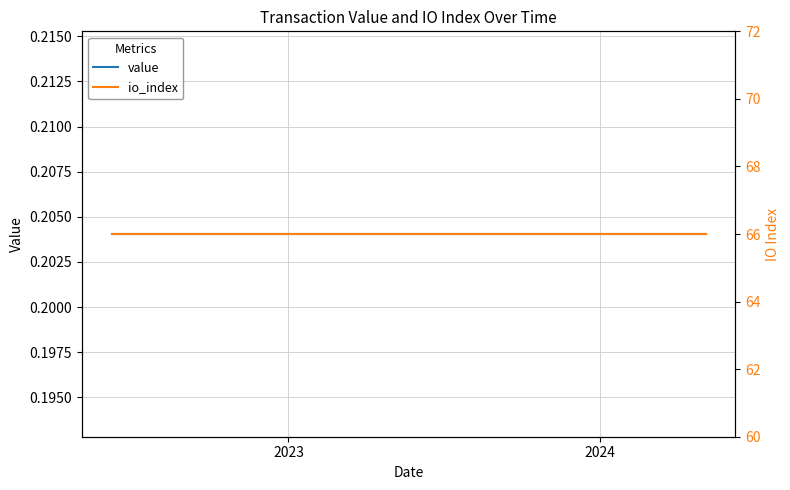

Reading right to left, transcribe all the data shown in this chart.

value: 0.2	0.2	0.2	0.2	0.2	0.2	0.2	0.2	0.2	0.2	0.2	0.2	0.2	0.2	0.2	0.2	0.2	0.2	0.2	0.2	0.2	0.2	0.2	0.2
io_index: 66.0	66.0	66.0	66.0	66.0	66.0	66.0	66.0	66.0	66.0	66.0	66.0	66.0	66.0	66.0	66.0	66.0	66.0	66.0	66.0	66.0	66.0	66.0	66.0